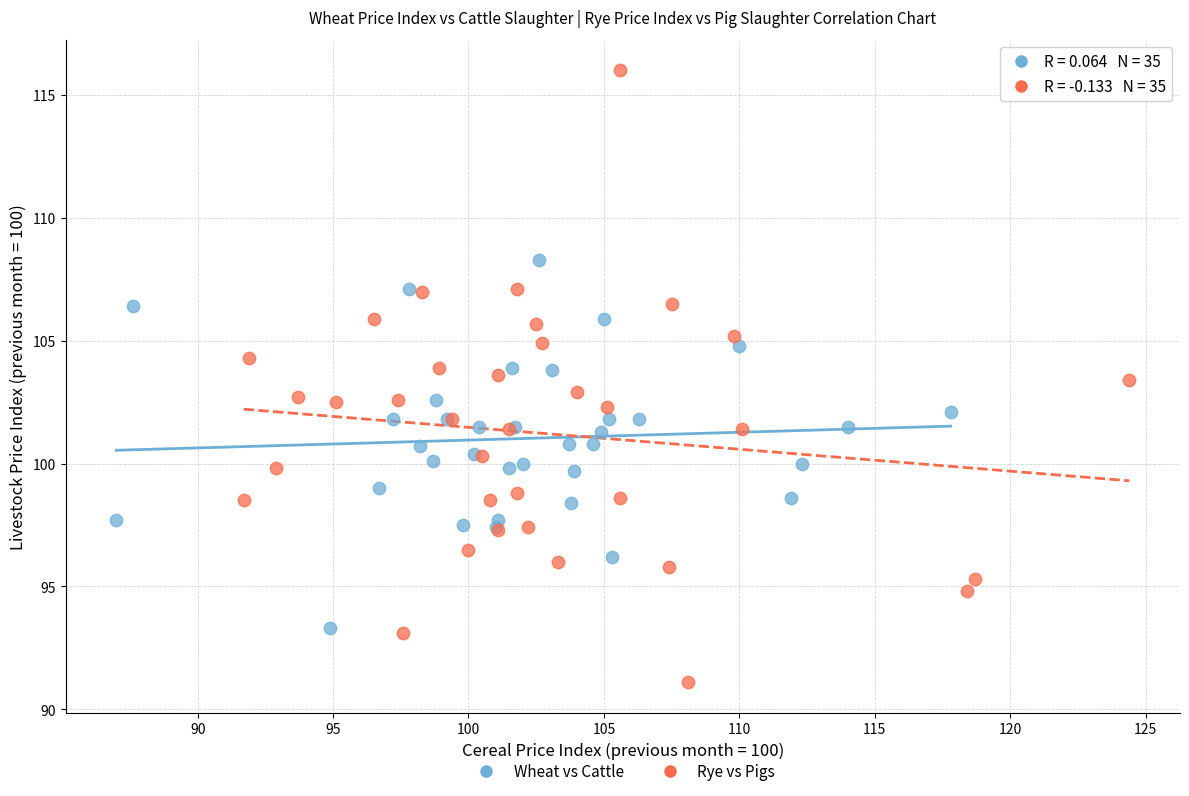

Which series reaches the minimum Y coordinate?

Rye vs Pigs